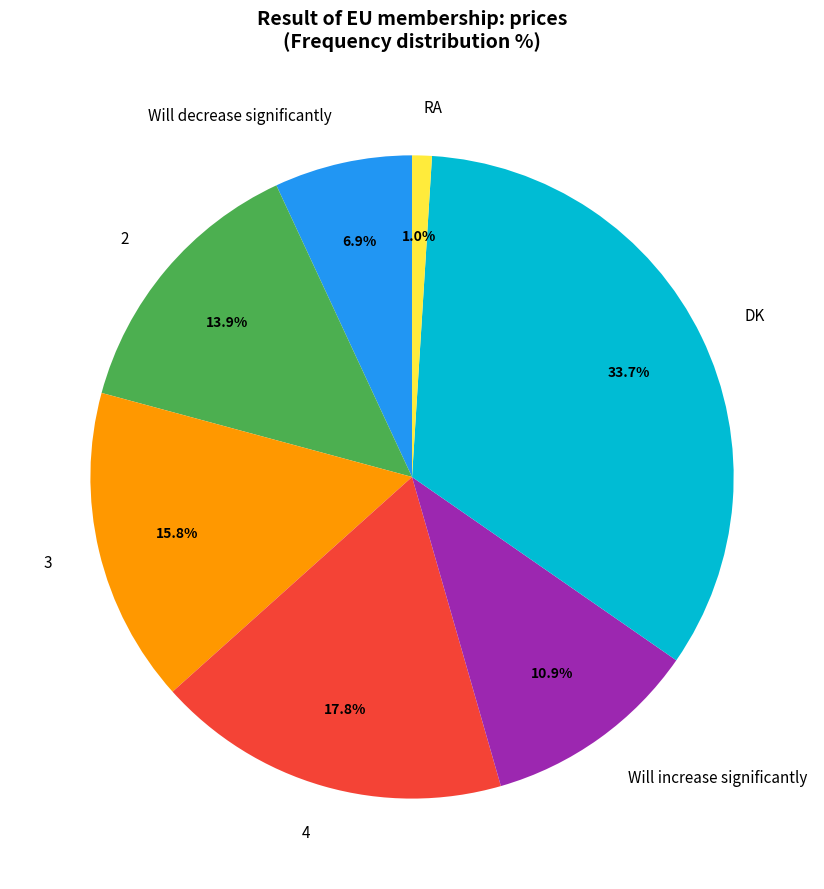

Count the number of slices in the pie.

7